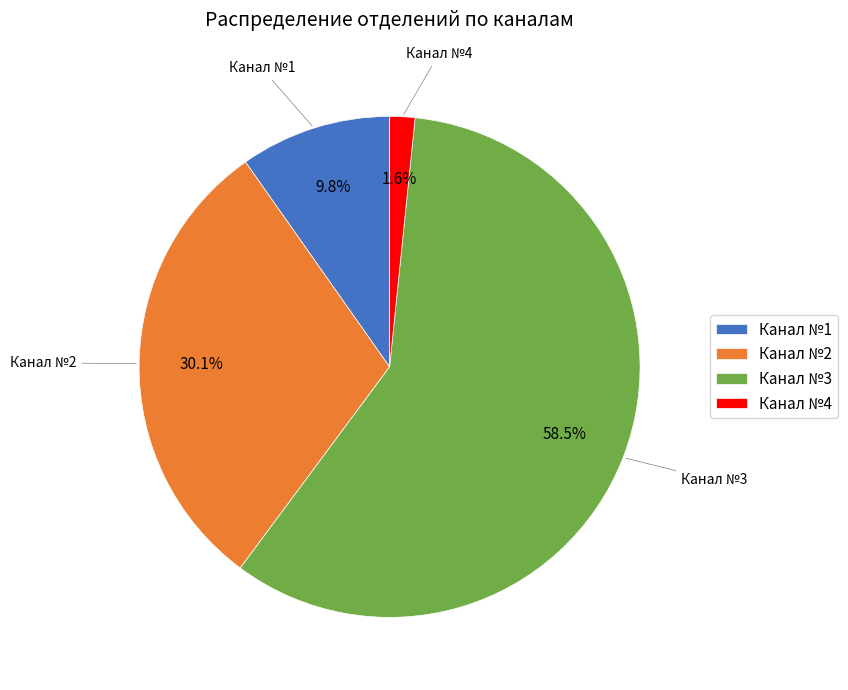

To the nearest percent, what is the combined percentage of Канал №3 and Канал №1?

68%